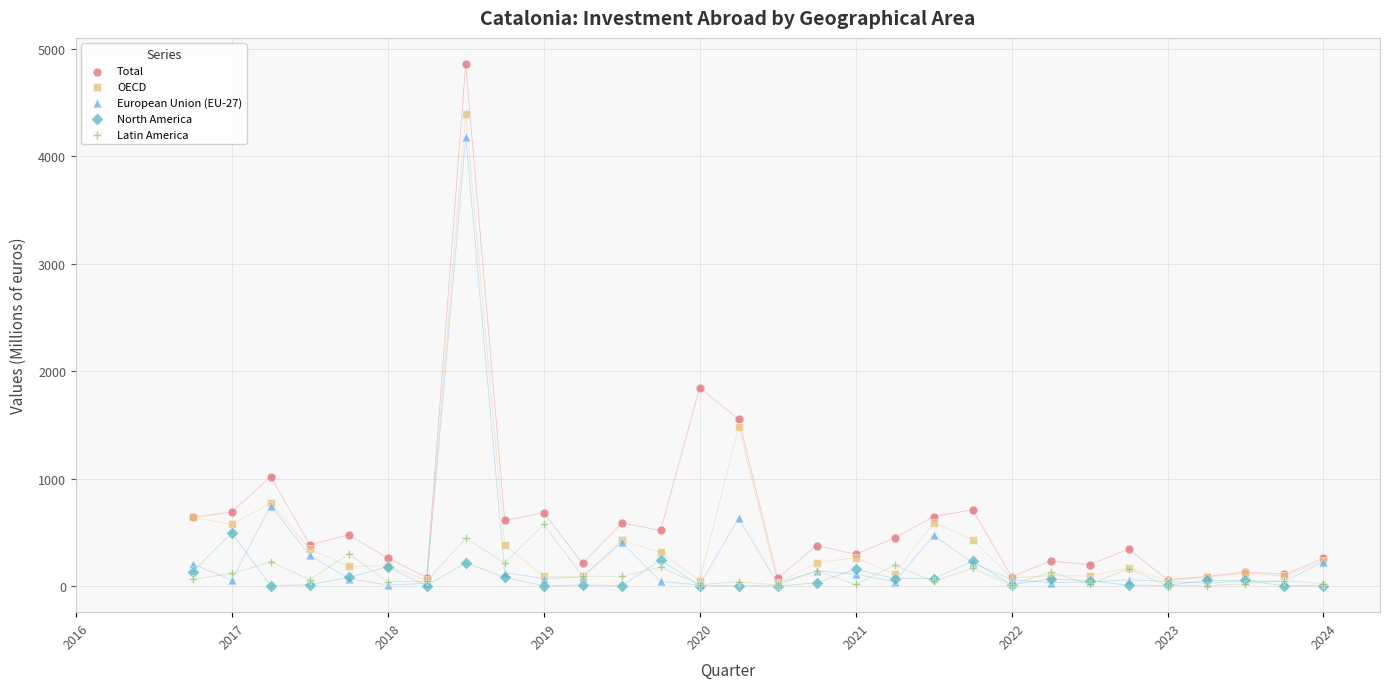

Which series reaches the maximum Y coordinate?

Total